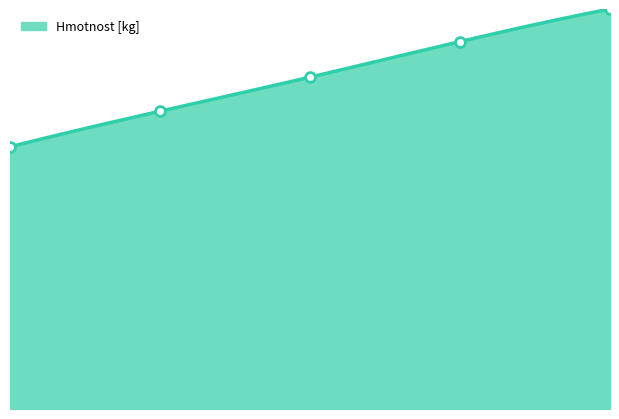

What is the ratio of the value at 500 to the value at 300?

1.2